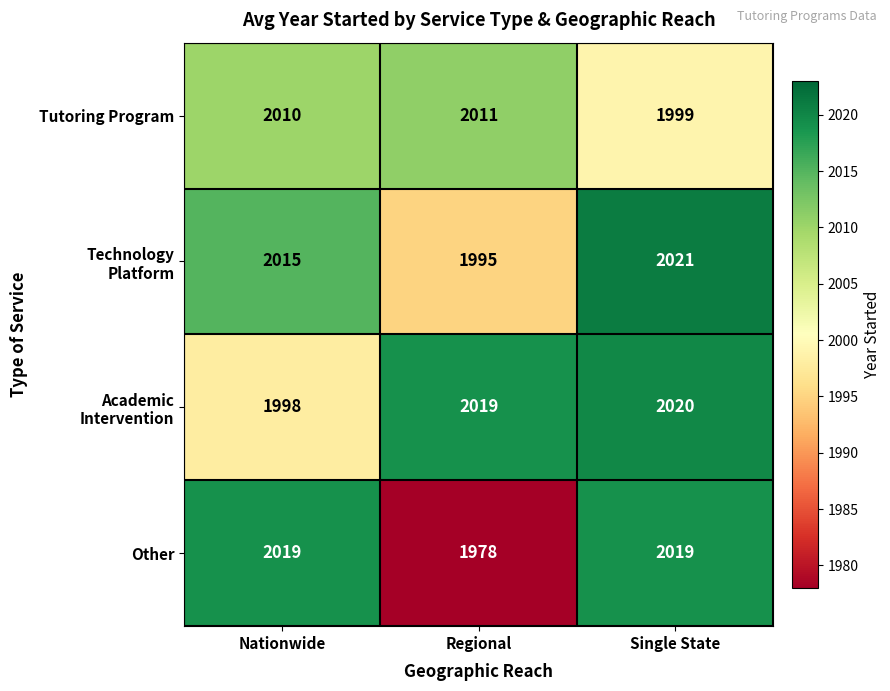

Which series has the largest range (max minus min)?

Other